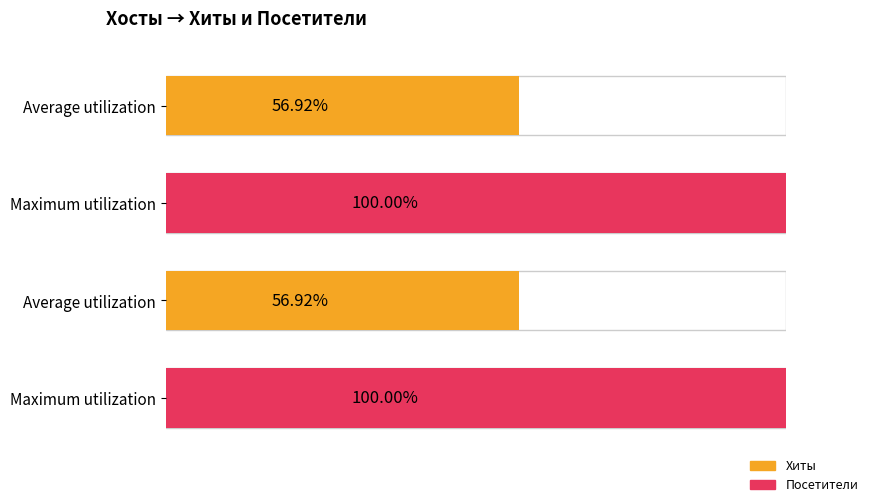

Is it true that Посетители equals 10 at 2020-12-30?

False